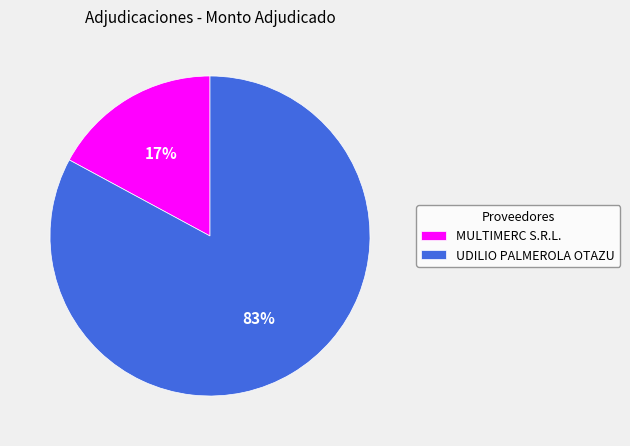

To the nearest percent, what percentage of the pie is UDILIO PALMEROLA OTAZU?

83%